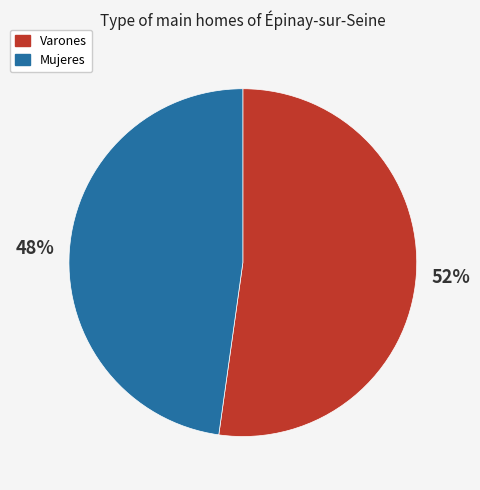

To the nearest percent, what is the average slice percentage?

50%